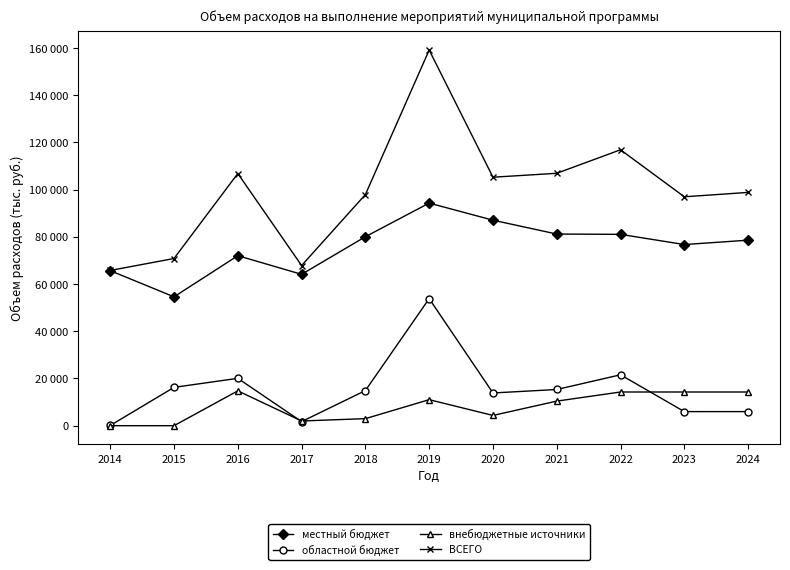

Where is the first local maximum for областной бюджет?

2016